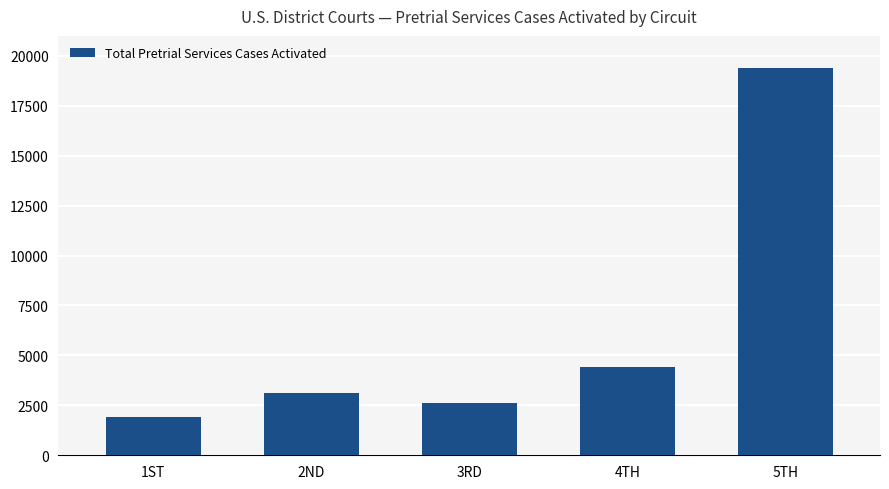

The value at 2ND is 3129. True or false?

True